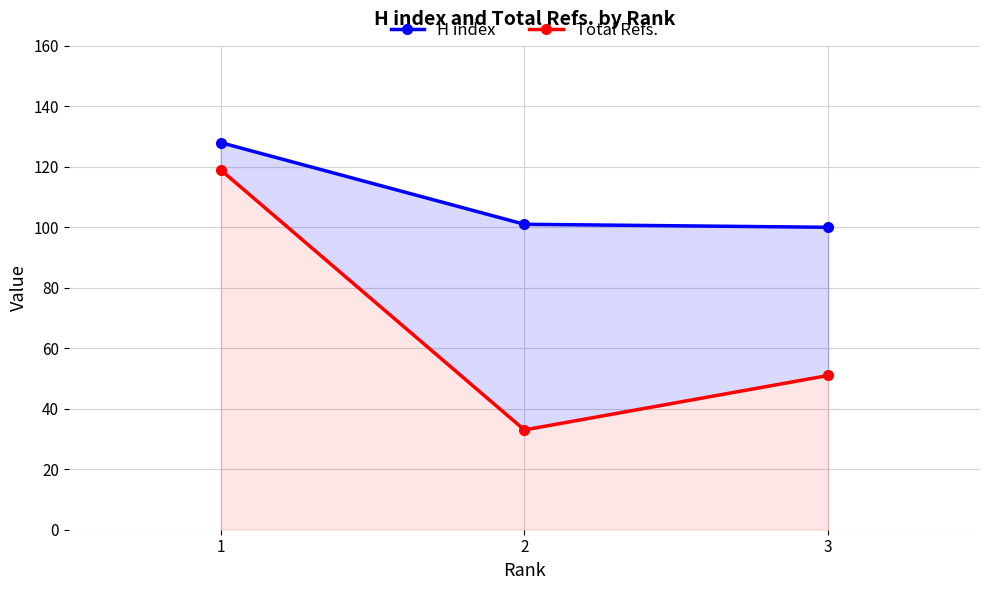

Where is H index nearest to the value 114?

2